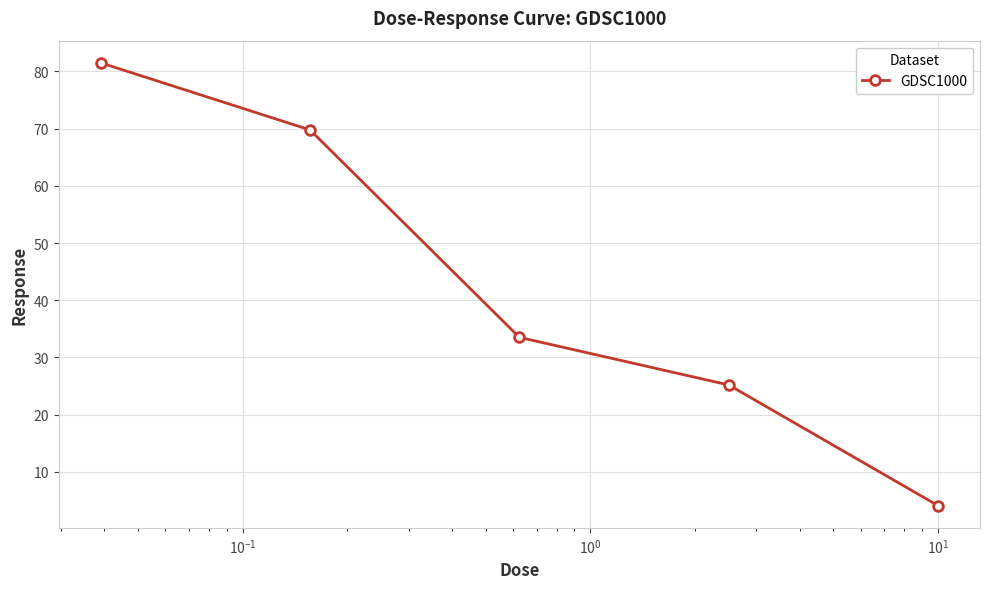

Reading right to left, transcribe all the data shown in this chart.

4.1	25.2	33.5	69.8	81.5